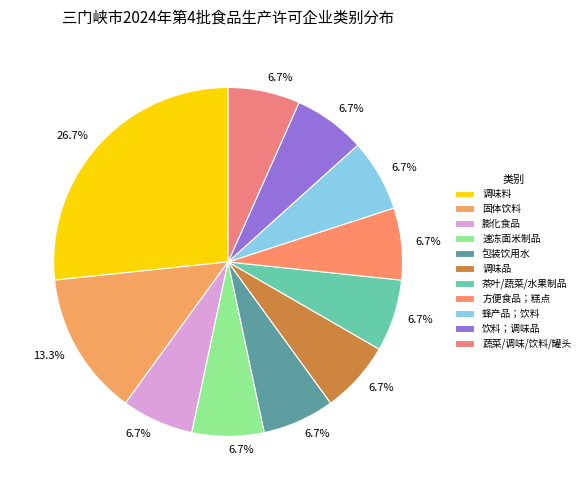

What is the total percentage of 蜂产品；饮料 and 方便食品；糕点?

13.3%